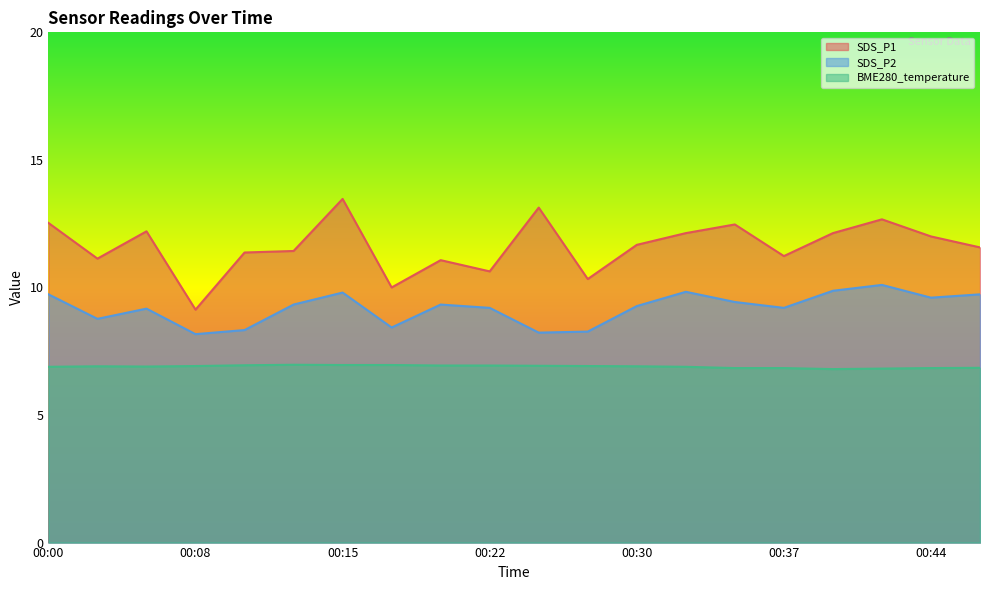

Which series has the largest range (max minus min)?

SDS_P1